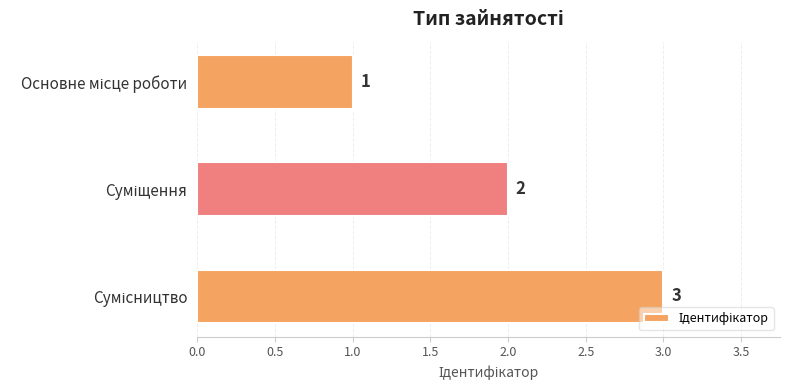

What is the greatest value displayed?

3